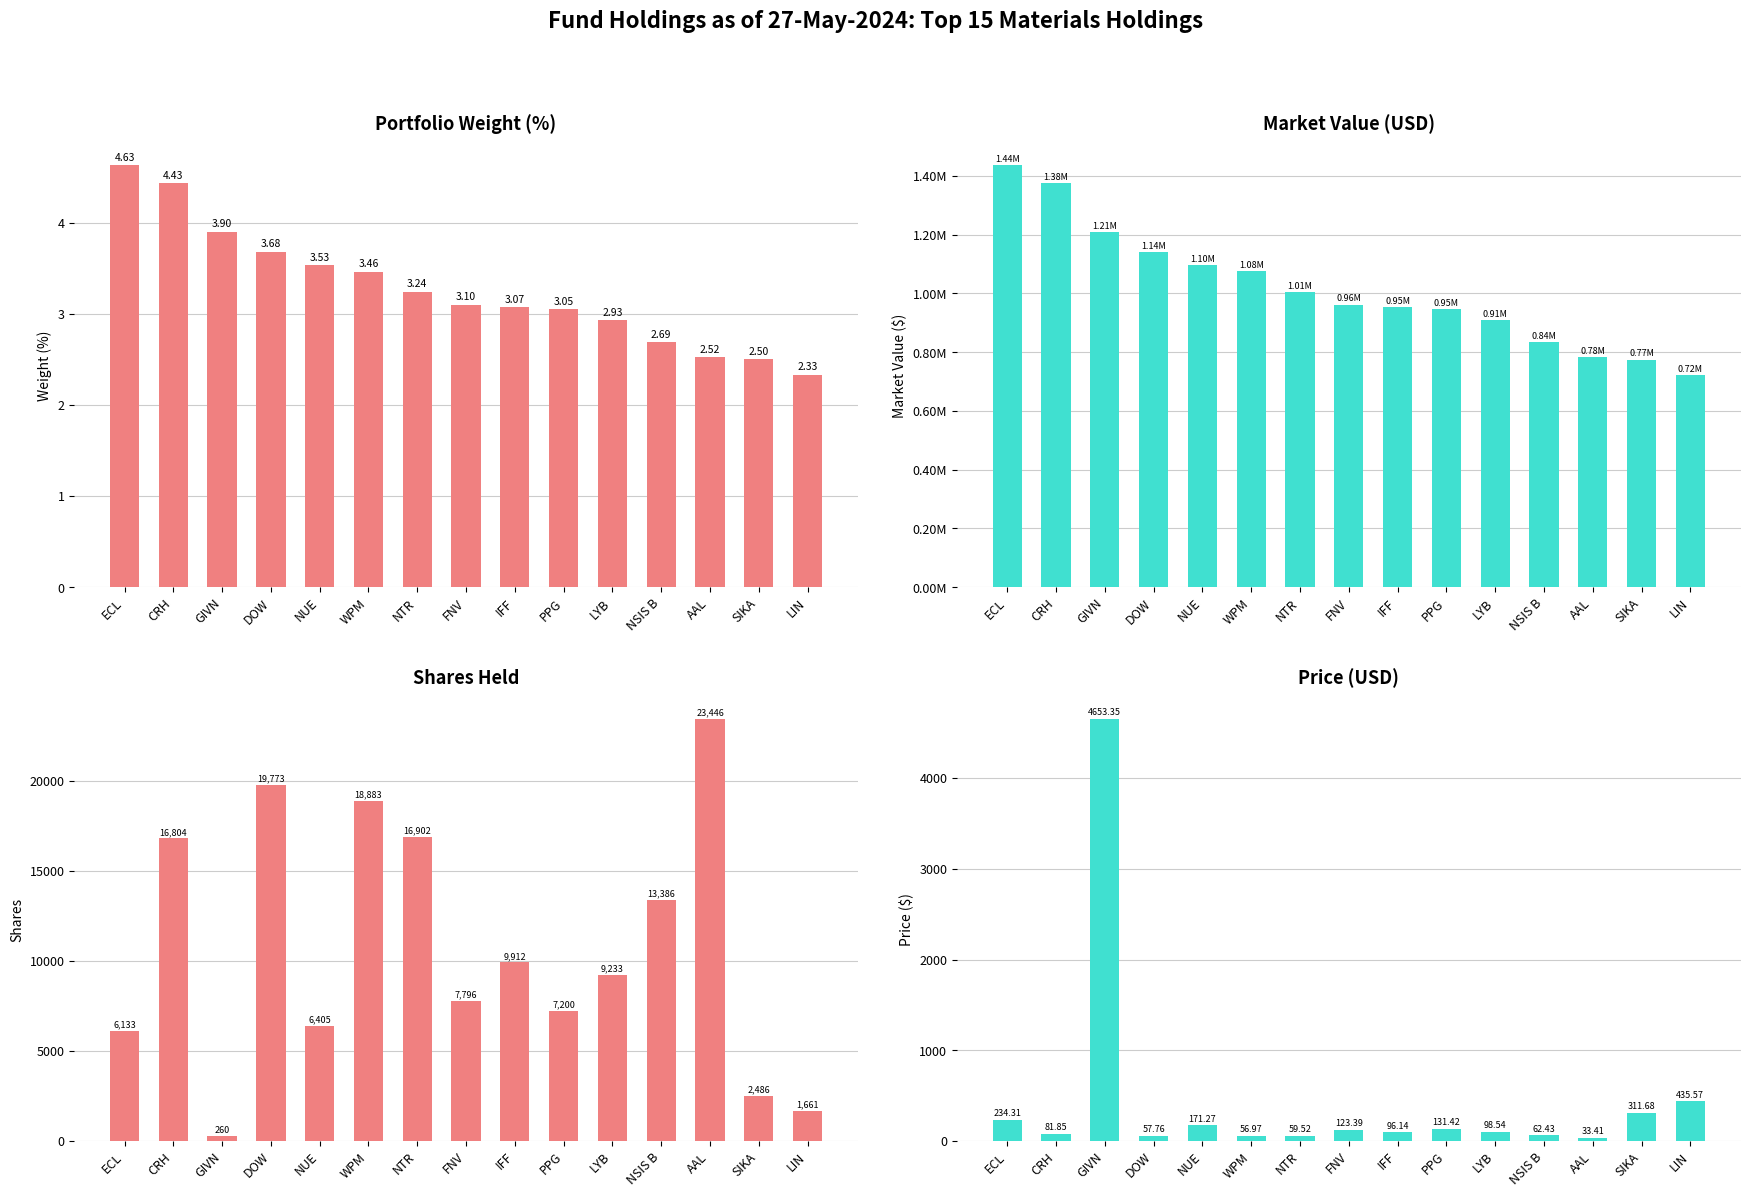

What position from the right is GIVN?

13